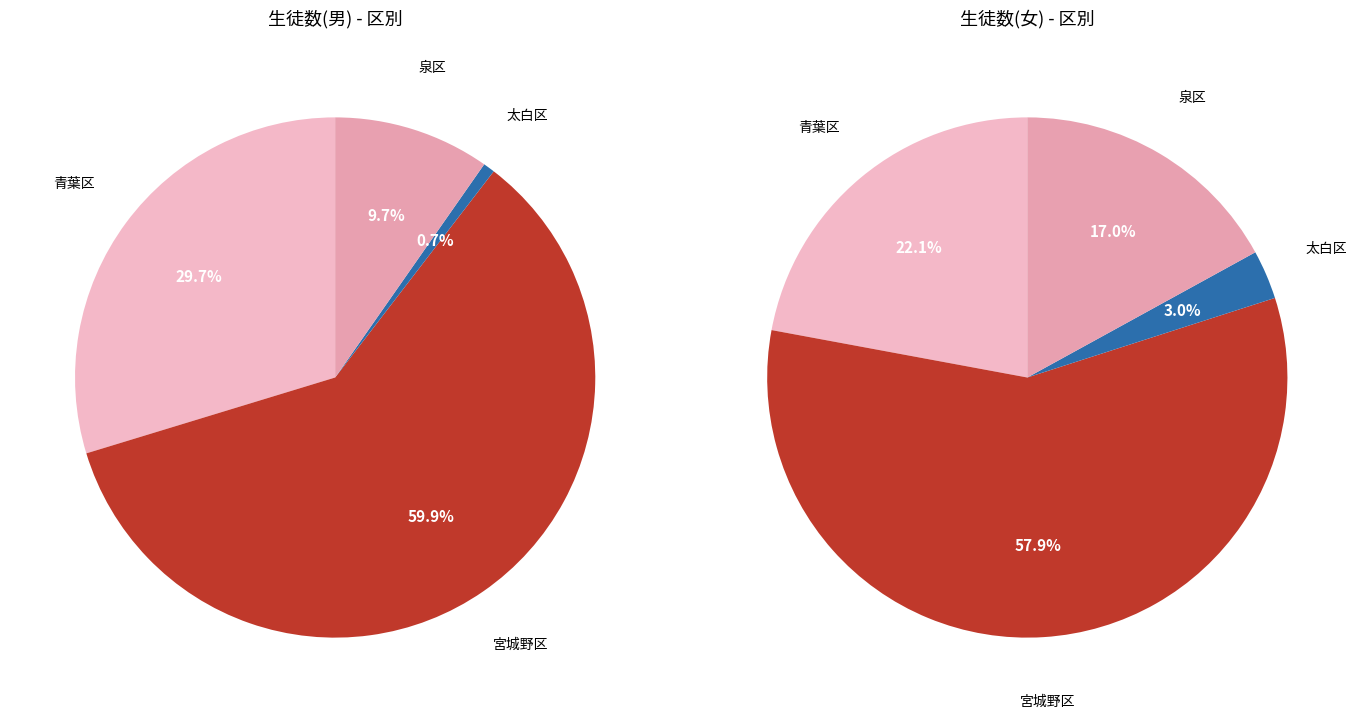

Rank the series by their average value, from highest to lowest.

男, 女